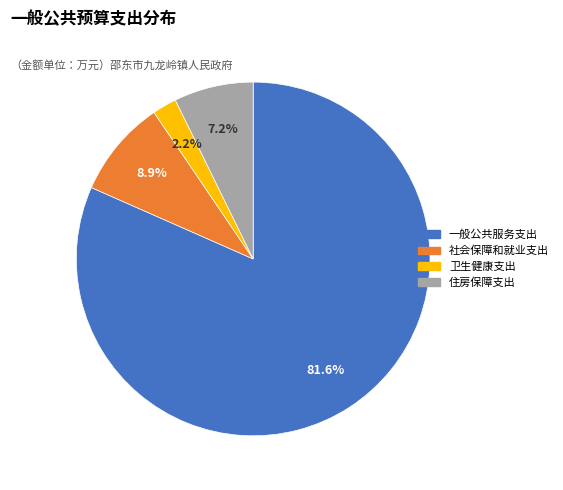

Between 一般公共服务支出 and 住房保障支出, which is larger?

一般公共服务支出